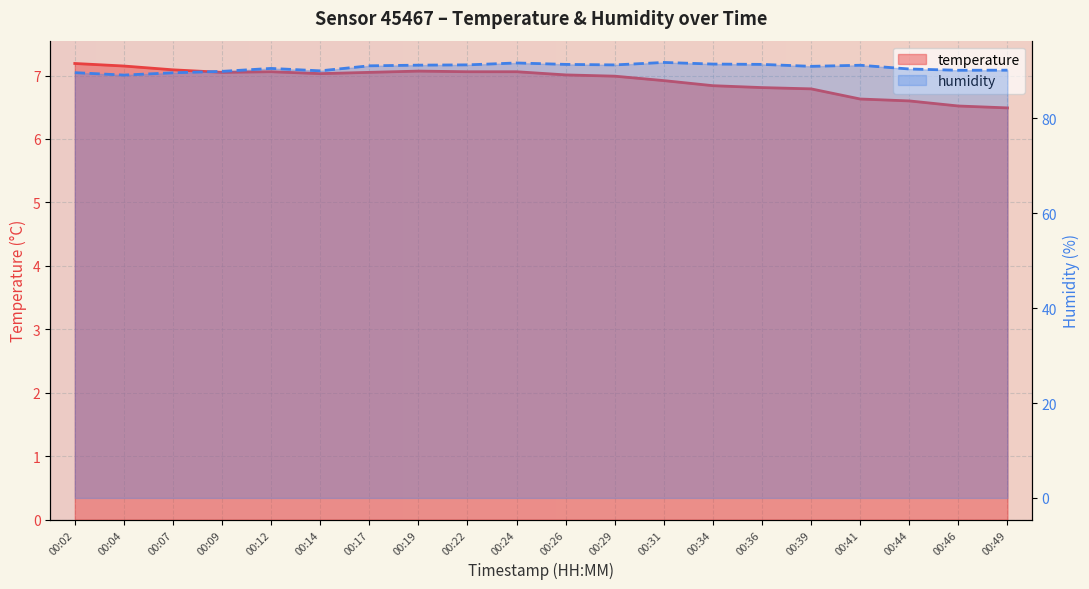

Where does the humidity series first go above 91?

00:17